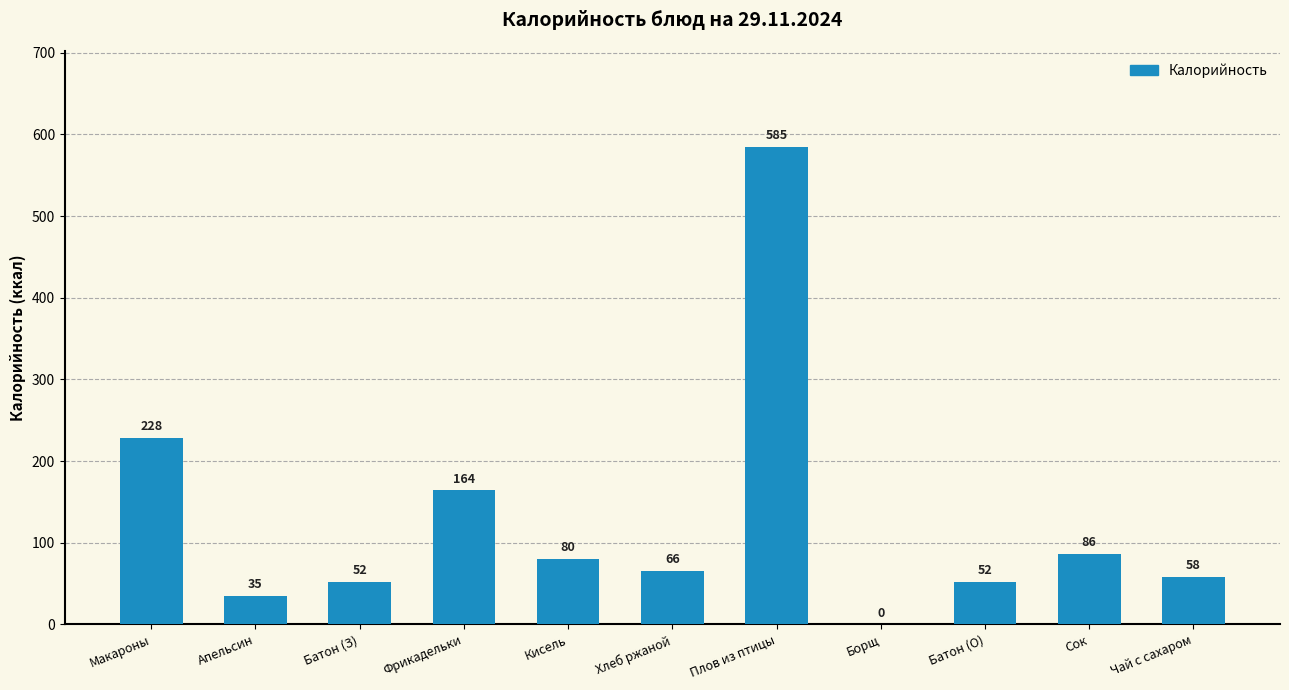

True or false: the data shows 48 at Кисель.

False